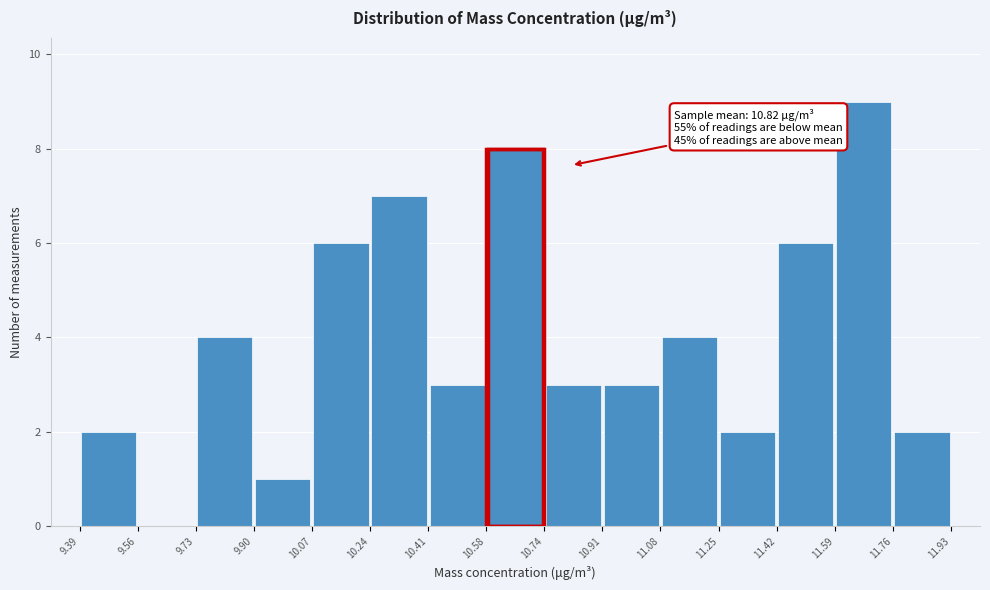

Over which range of the x-axis is the bar tallest?

11.59 to 11.76